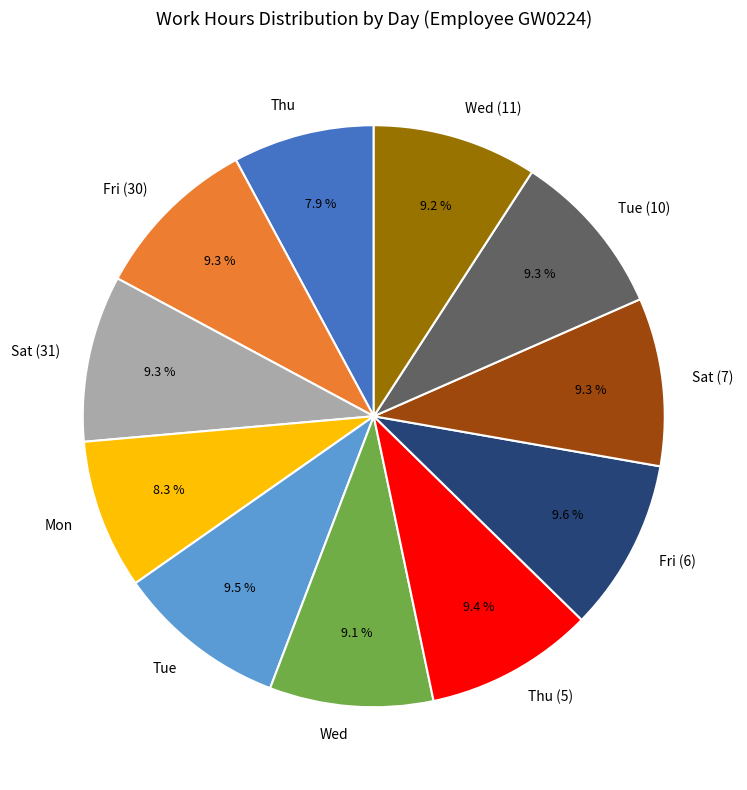

To the nearest percent, what percentage of the pie is Sat (7)?

9%